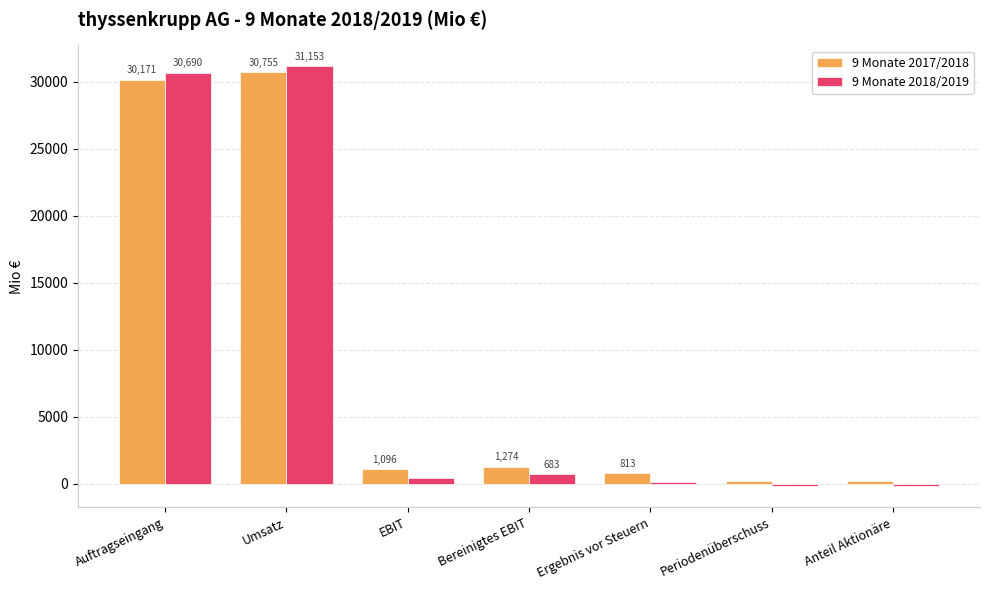

Between EBIT and Ergebnis vor Steuern, which series saw the biggest shift?

9 Monate 2017/2018